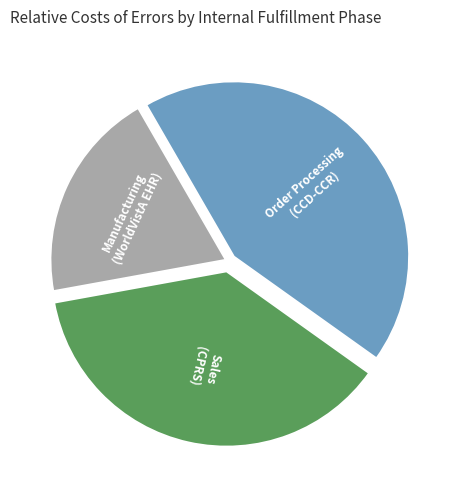

Does any single category account for the majority?

No